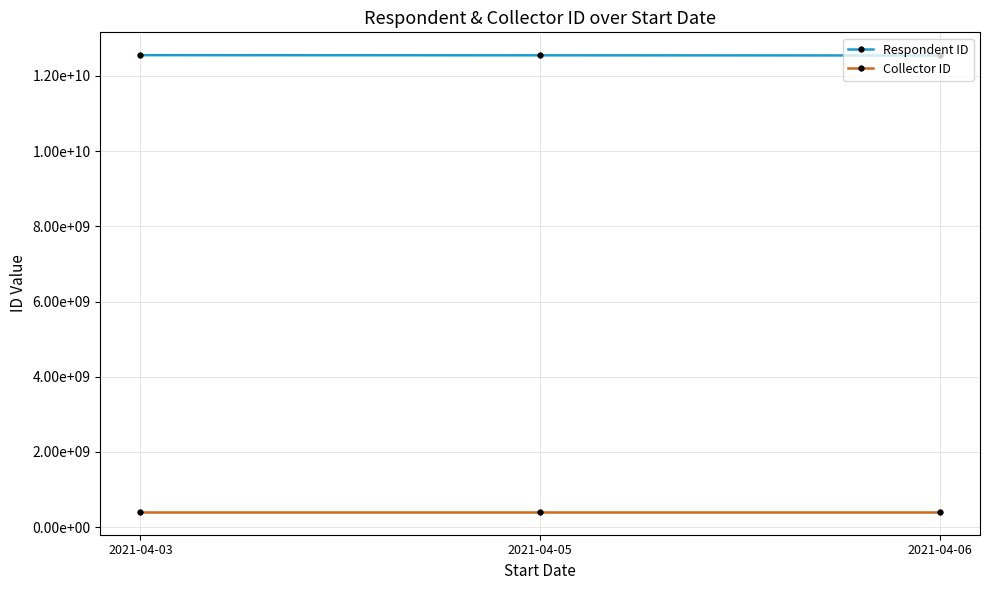

What are all the series names shown in the legend?

Respondent ID, Collector ID